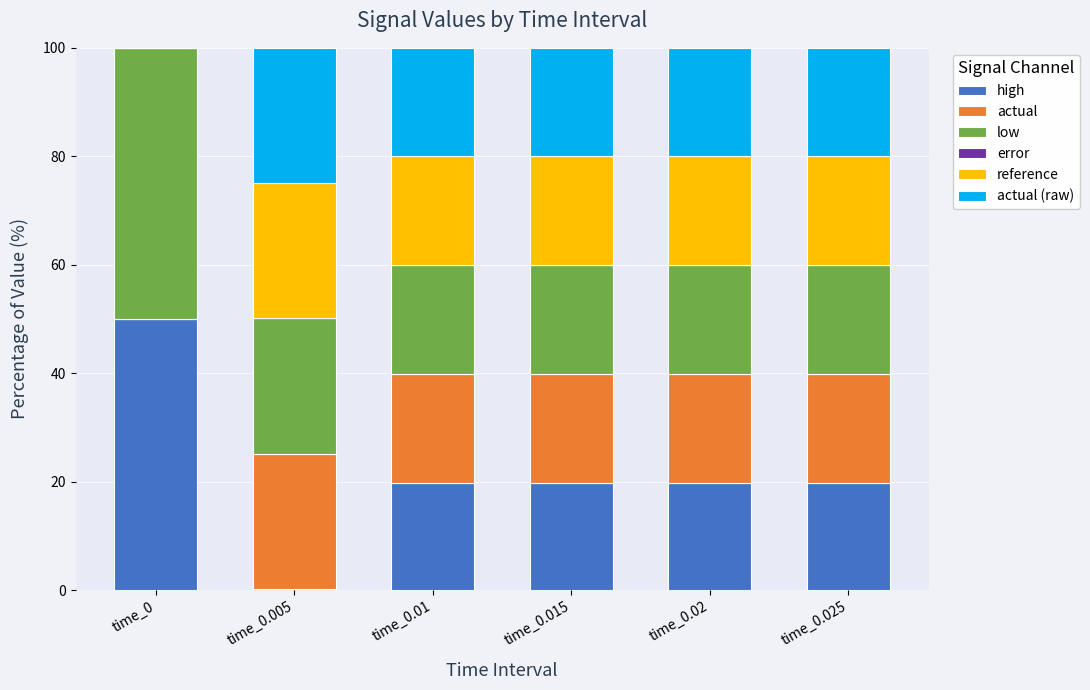

How many values in the high series exceed 19?

5